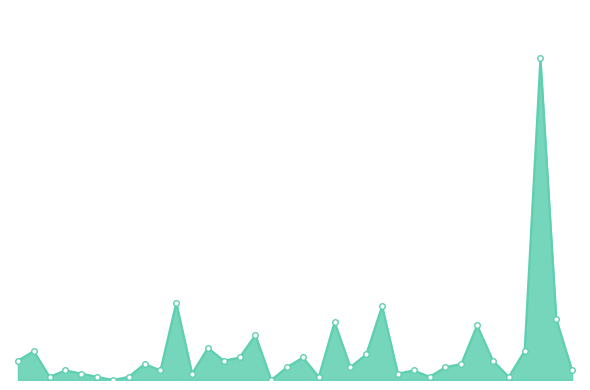

What is the greatest value displayed?

100